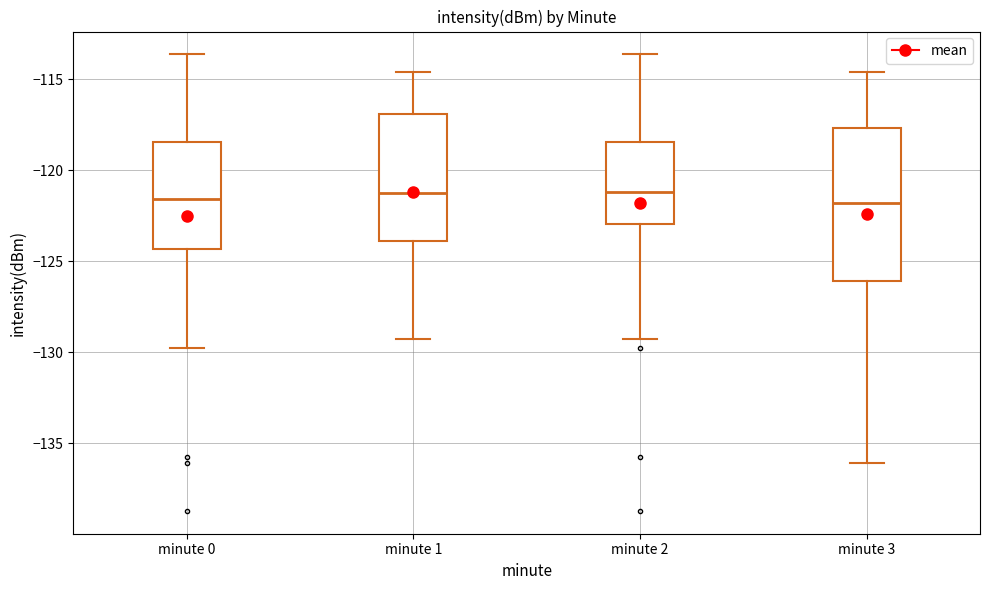

Reading left to right, transcribe this box plot: for each box, give where its median line is, the range the box spans, and where its two whiskers end, as read against the y-axis. The values are not printed on the chart, so give them approximately, as read against the axis.

minute 0: median -121.5, box -124.5 to -118.5, whiskers -130.0 to -113.5
minute 1: median -121.0, box -124.0 to -117.0, whiskers -129.0 to -114.5
minute 2: median -121.0, box -123.0 to -118.5, whiskers -129.0 to -113.5
minute 3: median -122.0, box -126.0 to -117.5, whiskers -136.0 to -114.5